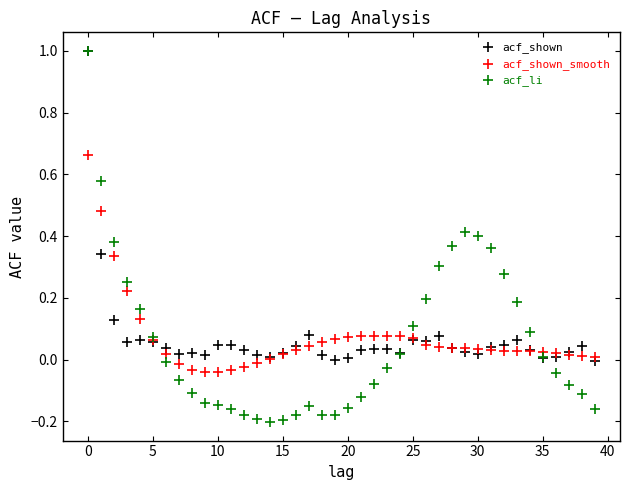

What are all the series names shown in the legend?

acf_shown, acf_shown_smooth, acf_li